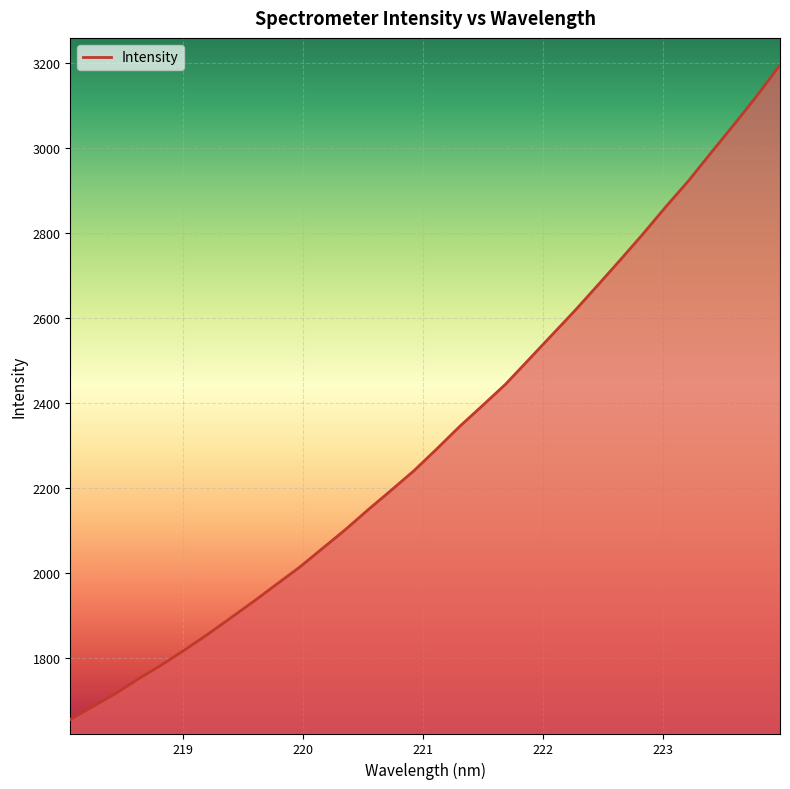

What is the greatest value displayed?

3195.1